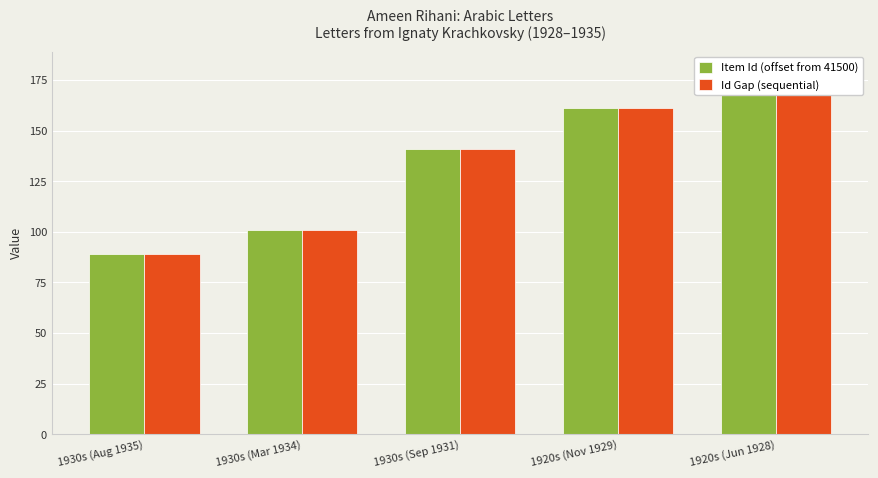

Which series has the widest spread of values?

Item Id (offset from 41500)